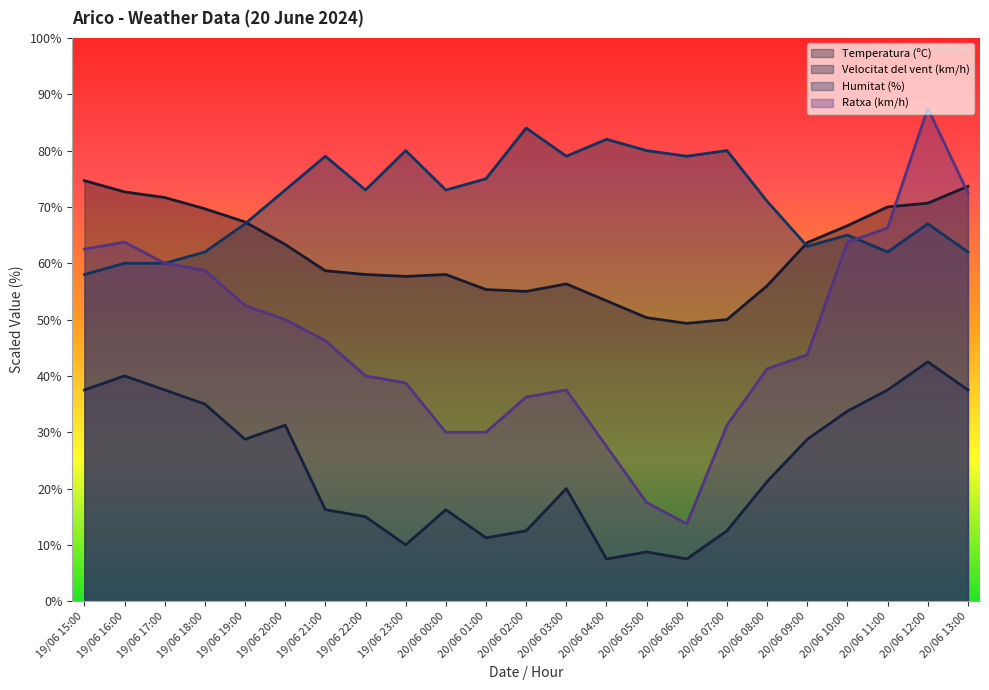

True or false: Temperatura (ºC) has more than 1 interior local peaks.

True